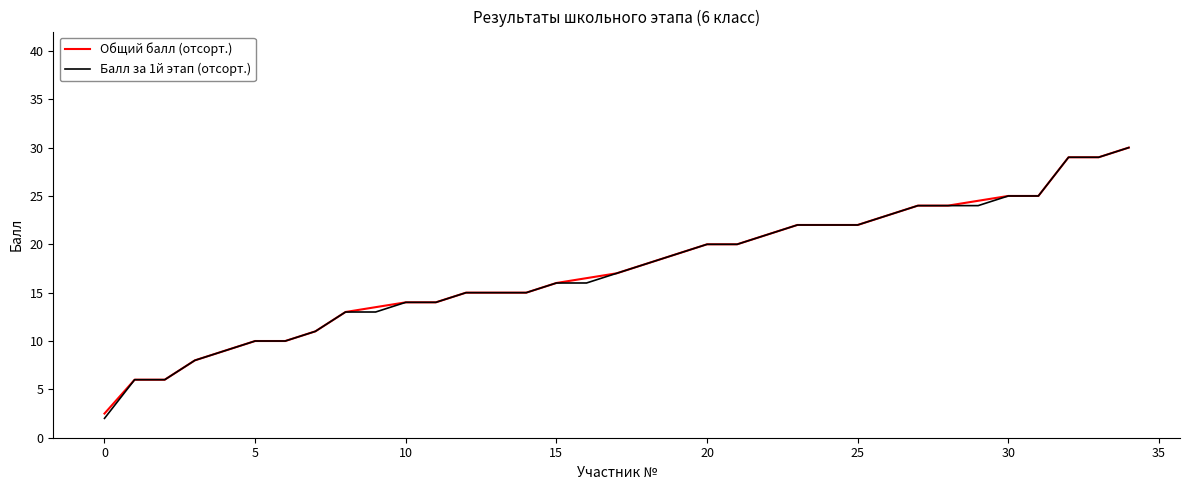

Which series has the largest range (max minus min)?

Балл за 1й этап (отсорт.)